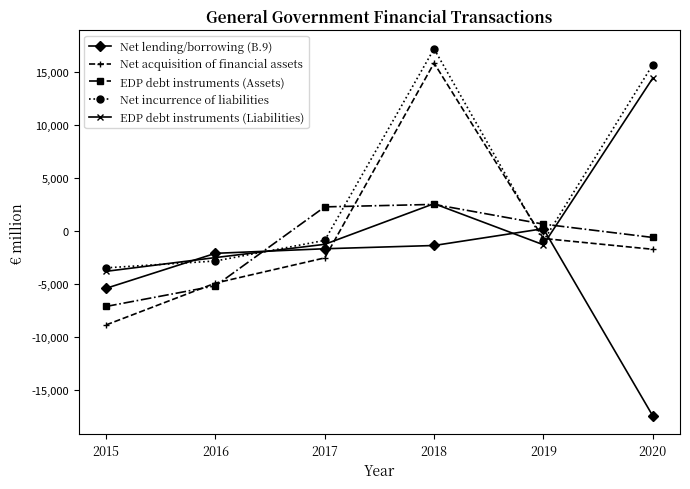

What is the difference between the Net acquisition of financial assets values at 2020 and 2016?

3190